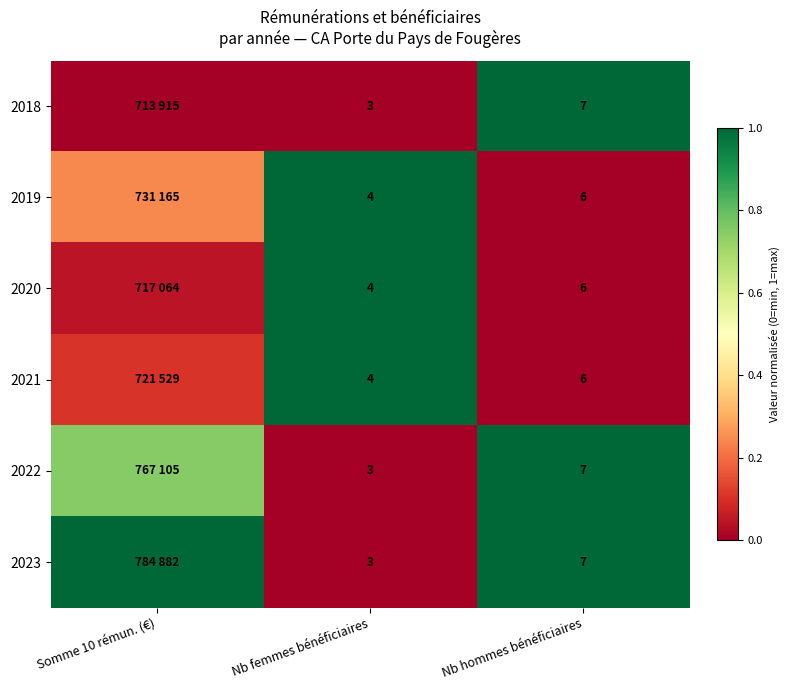

Rank the series at Nb hommes bénéficiaires from lowest to highest value.

2019, 2020, 2021, 2018, 2022, 2023